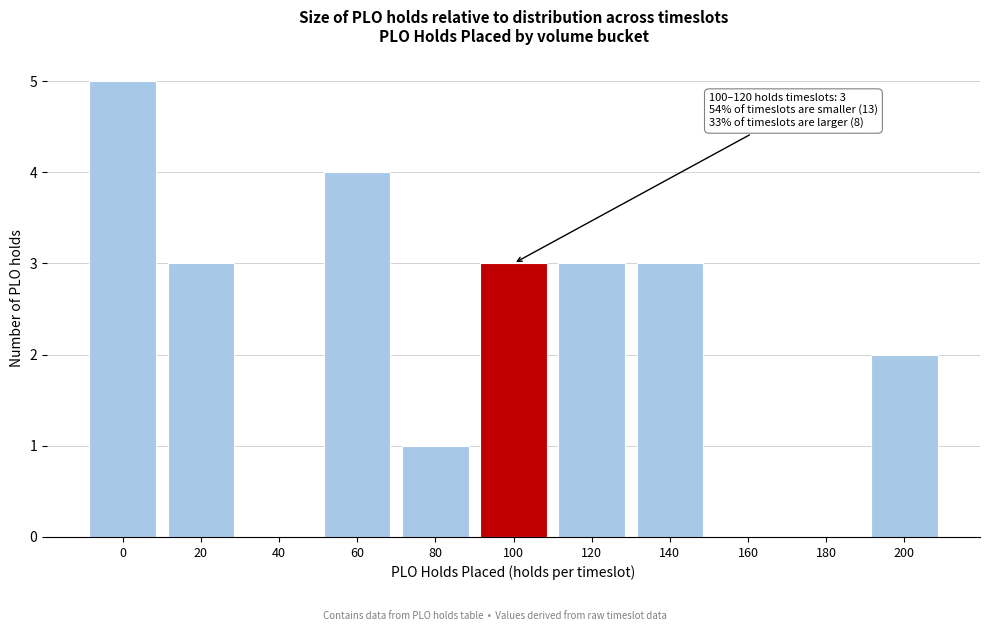

Reading right to left, extract all data points from this chart.

200=2	180=0	160=0	140=3	120=3	100=3	80=1	60=4	40=0	20=3	0=5